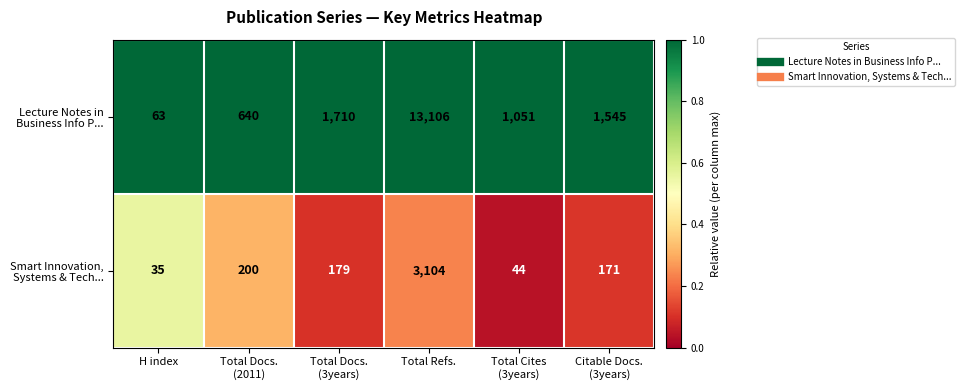

At which category is the sum across all series the highest?

Total Refs.